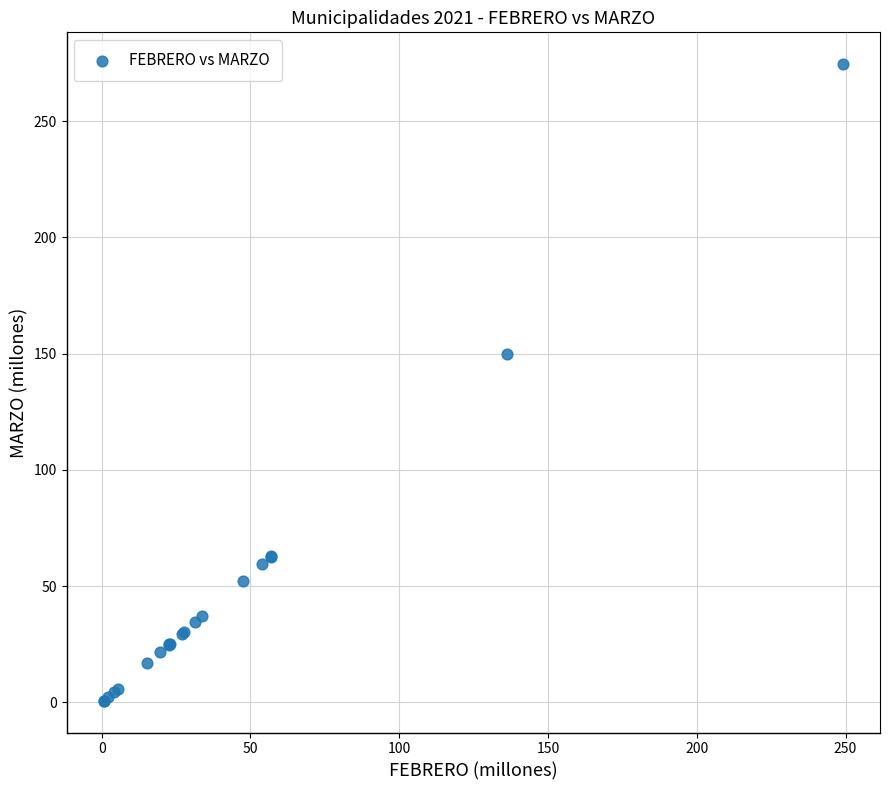

What Y value in the scatter plot is closest to 137?

149.9